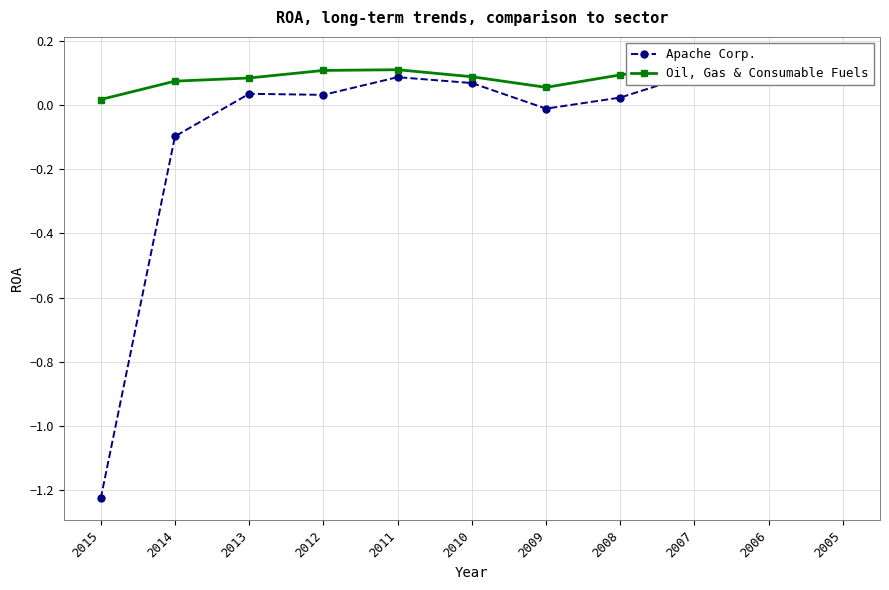

How many interior local valleys does the Apache Corp. series have?

2